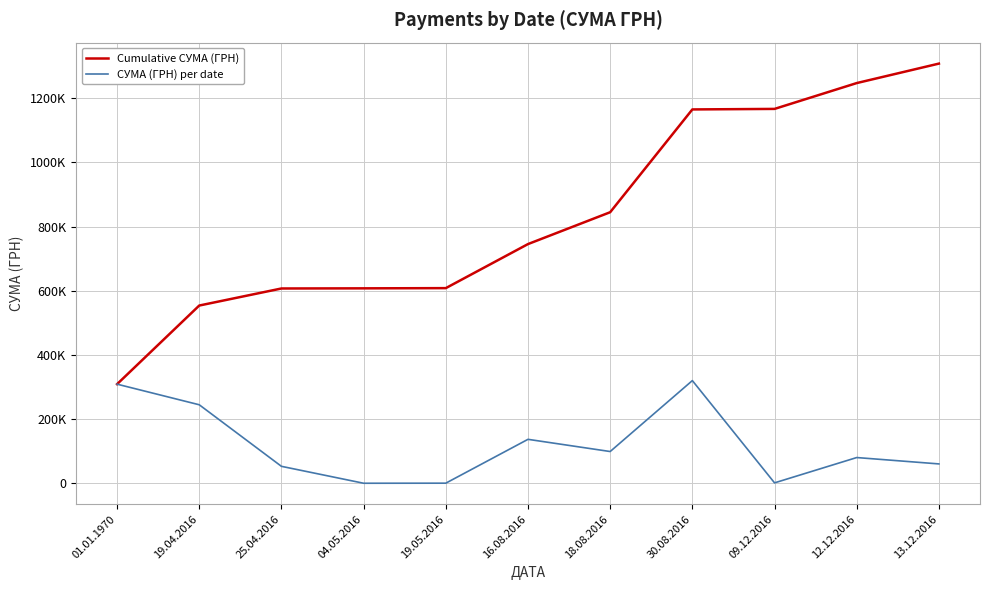

Reading left to right, what are all the values shown in this chart?

Cumulative СУМА (ГРН): 01.01.1970=309061.0	19.04.2016=553933.6	25.04.2016=607060.6	04.05.2016=607491.9	19.05.2016=608151.9	16.08.2016=745362.4	18.08.2016=844587.4	30.08.2016=1164745.3	09.12.2016=1166385.3	12.12.2016=1246853.0	13.12.2016=1307495.3
СУМА (ГРН) per date: 01.01.1970=309061.0	19.04.2016=244872.6	25.04.2016=53127.0	04.05.2016=431.3	19.05.2016=660.0	16.08.2016=137210.5	18.08.2016=99225.0	30.08.2016=320157.9	09.12.2016=1640.0	12.12.2016=80467.7	13.12.2016=60642.3